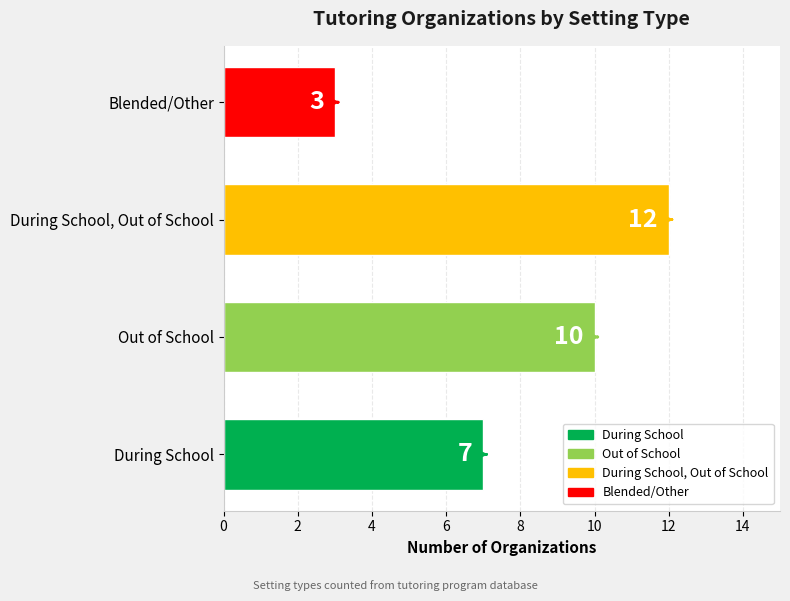

What is the average value?

8